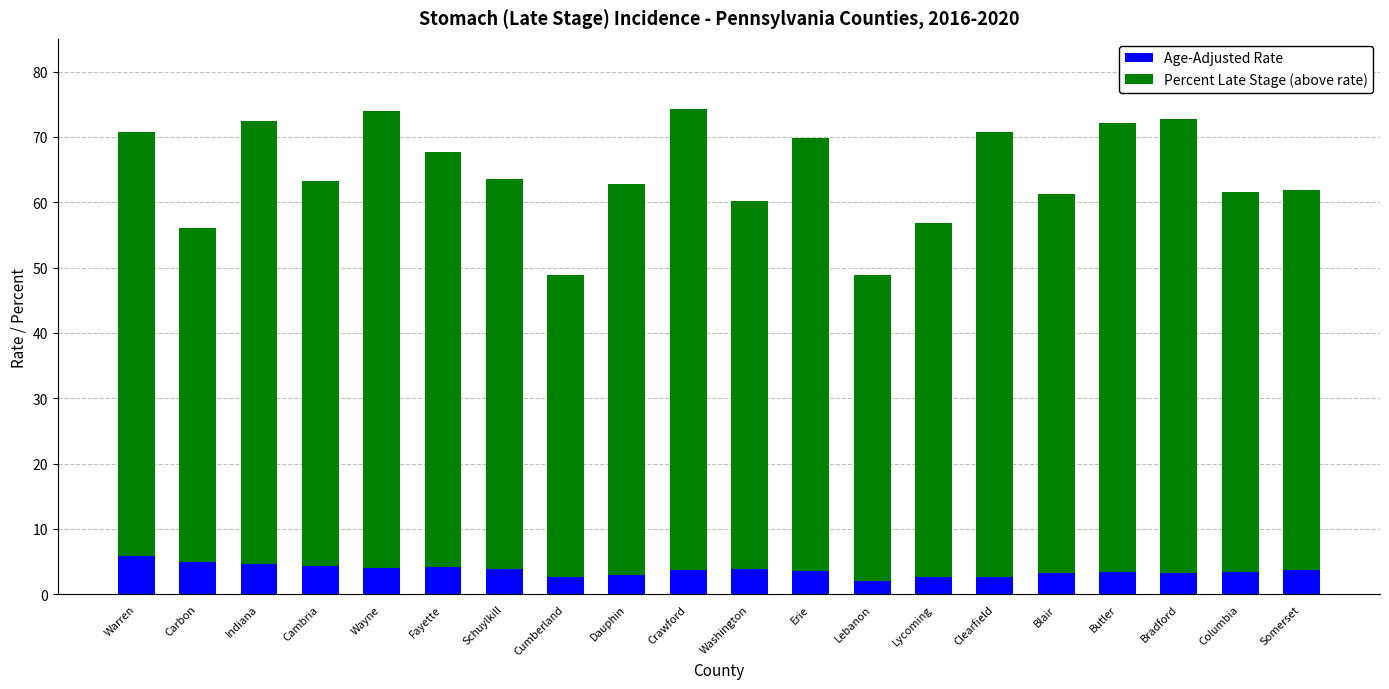

What is the approximate value of Age-Adjusted Rate at Blair?

3.3